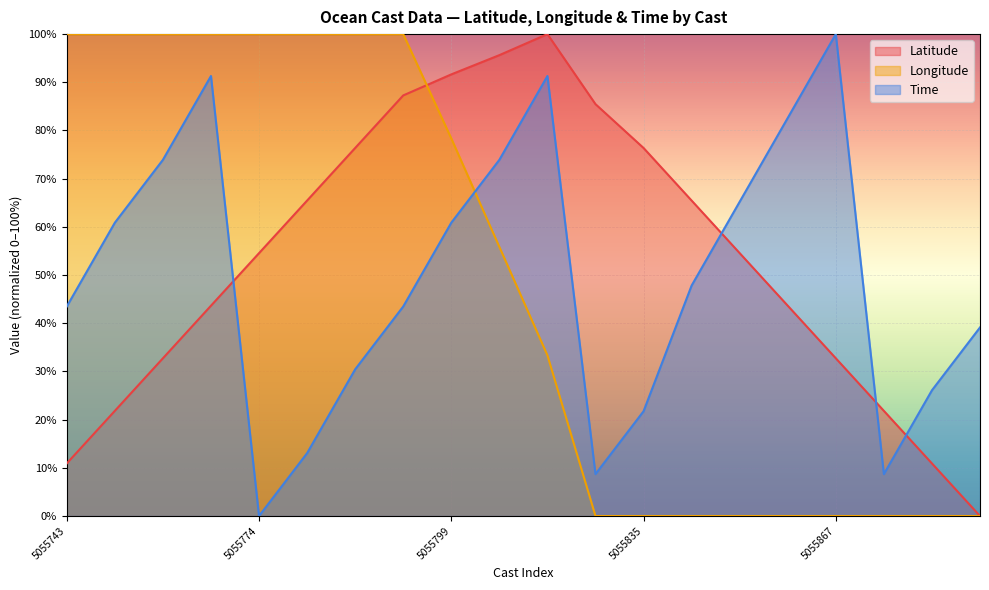

List the series in order of their peak value, lowest first.

Latitude, Longitude, Time